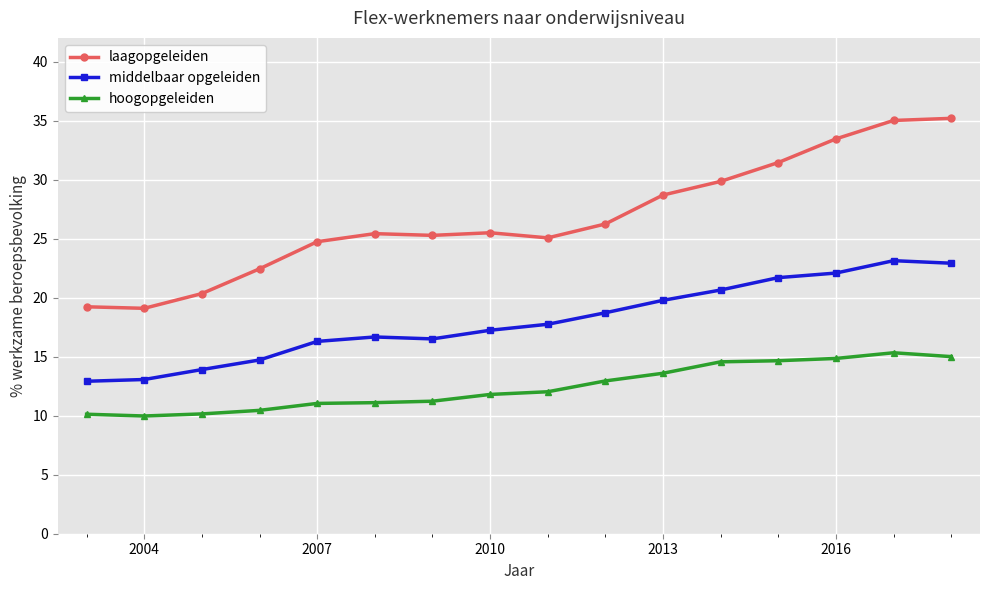

What is the value of the middelbaar opgeleiden point at the 14th from the left?

22.1